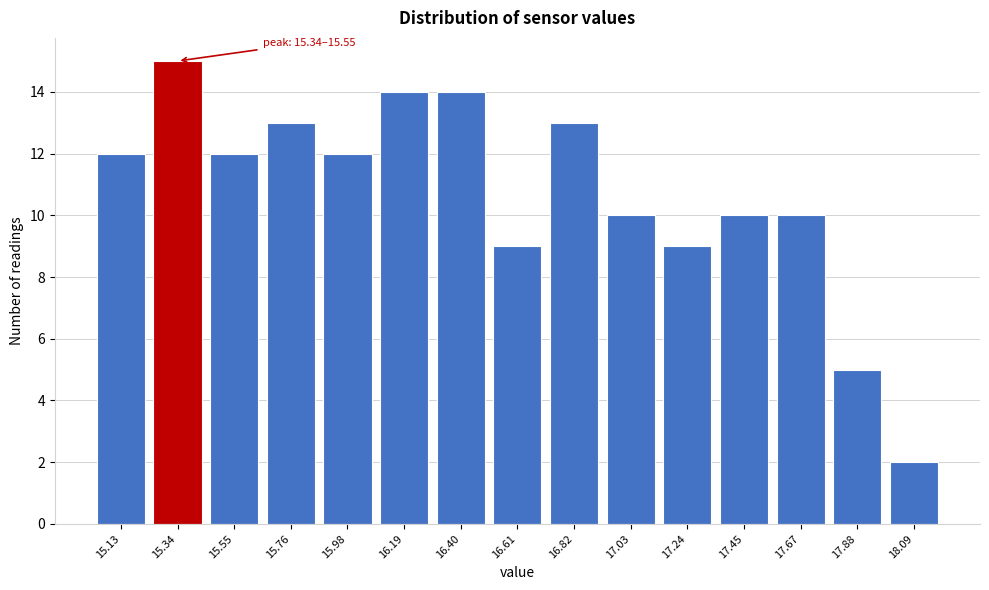

Reading left to right, extract all data points from this chart.

15.13=12	15.34=15	15.55=12	15.76=13	15.98=12	16.19=14	16.40=14	16.61=9	16.82=13	17.03=10	17.24=9	17.45=10	17.67=10	17.88=5	18.09=2